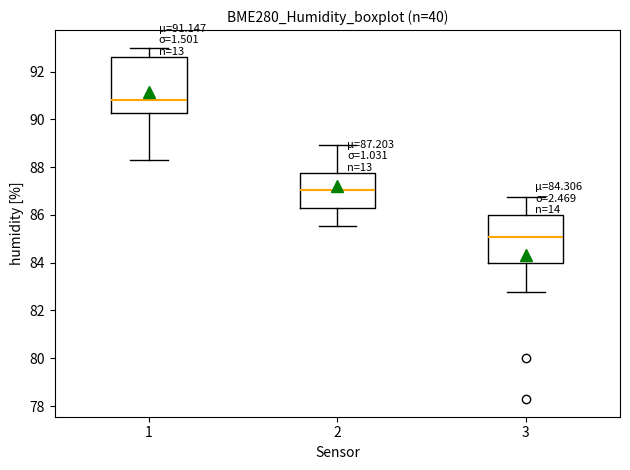

Comparing the boxes themselves (not the whiskers), which one is the tallest?

1